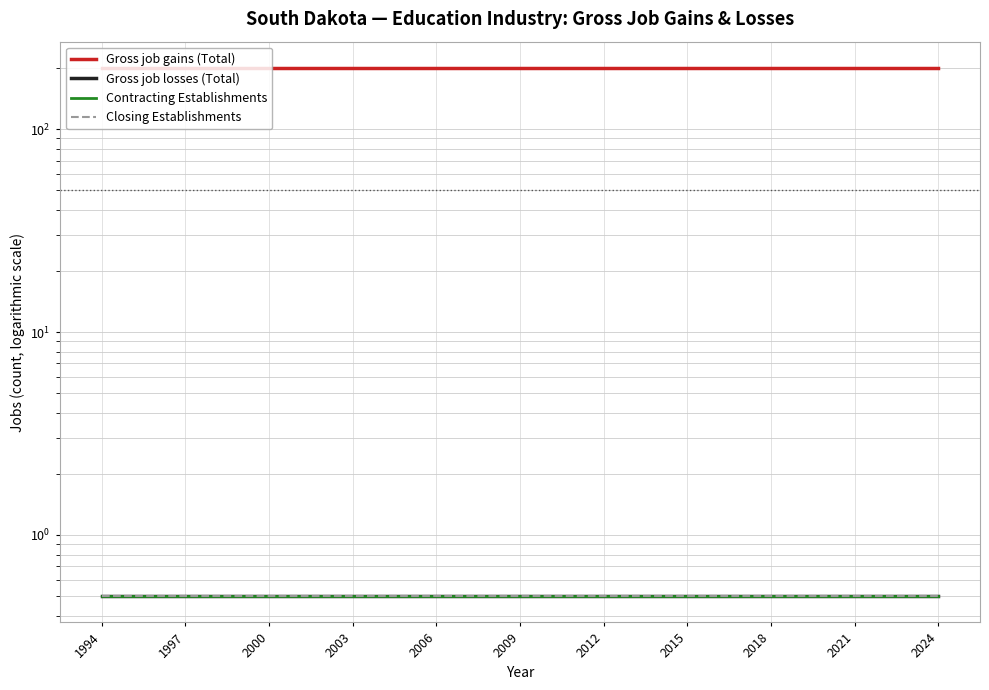

The value of Gross job losses (Total) at 1997 is 0.5. True or false?

True